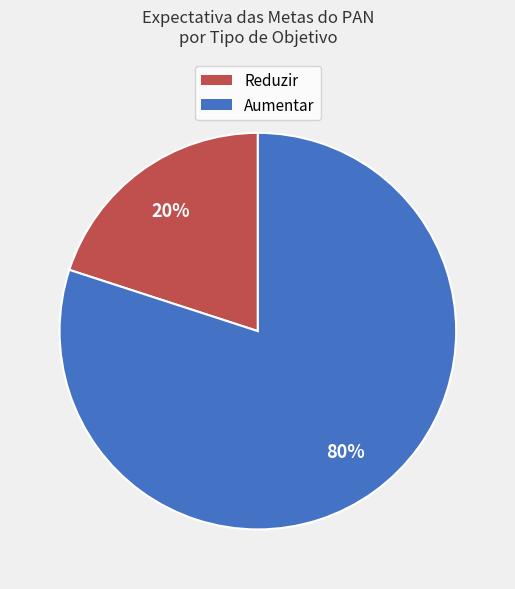

To the nearest percent, what percentage of the pie is Aumentar?

80%